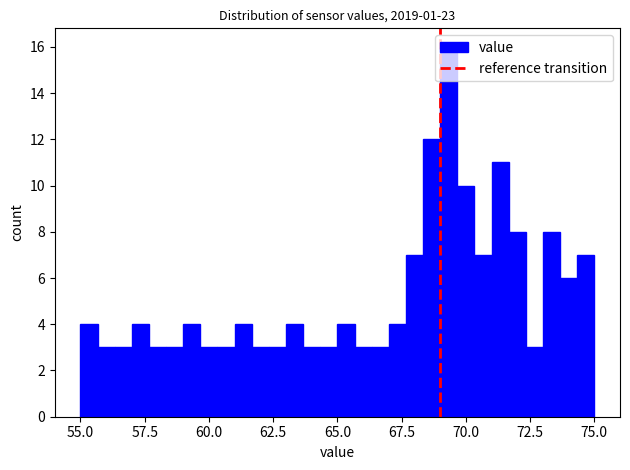

Around what value on the x-axis is the tallest bar? Give the approximate position of its centre, as read against the axis.

69.5